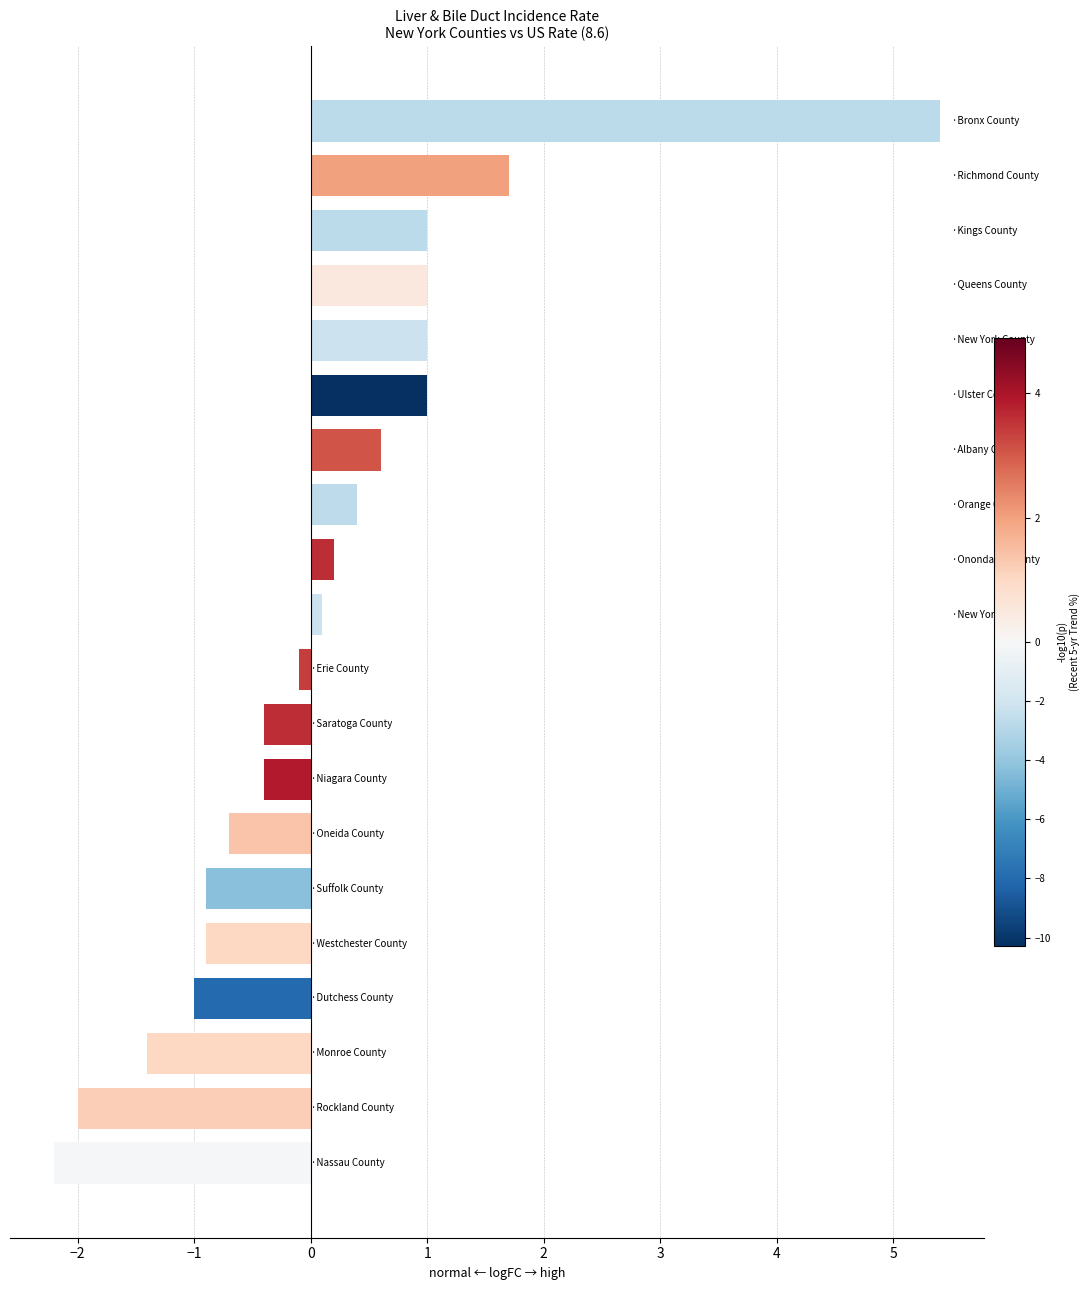

How many positive values are there?

10